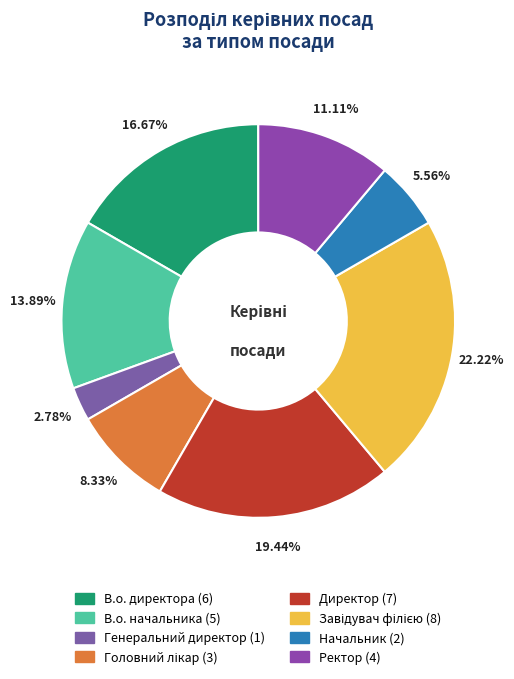

Is Ректор the majority of the pie?

No